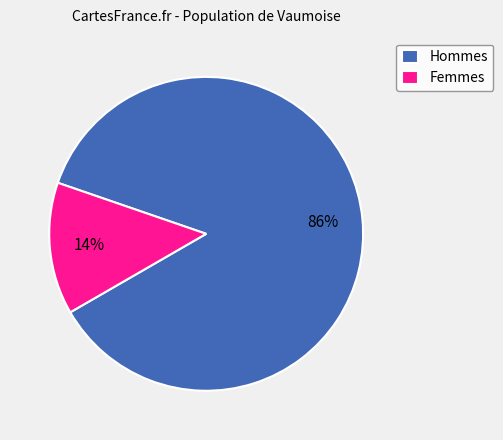

Which slice is the smallest?

Femmes